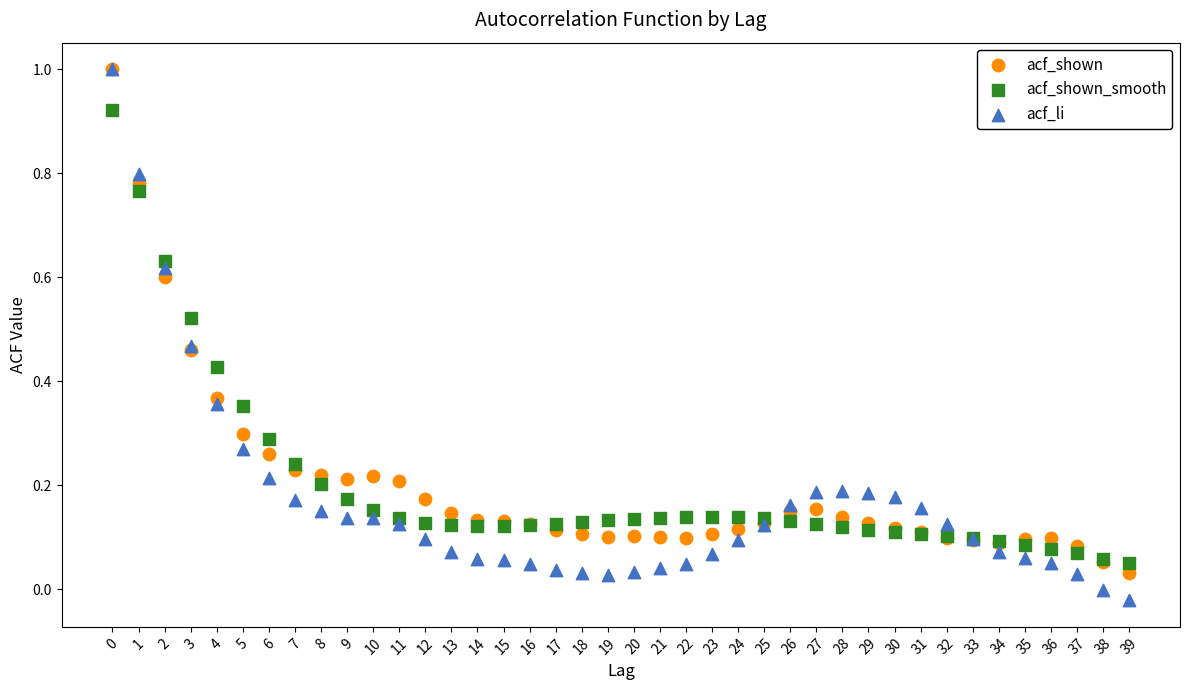

What are all the series names shown in the legend?

acf_shown, acf_shown_smooth, acf_li